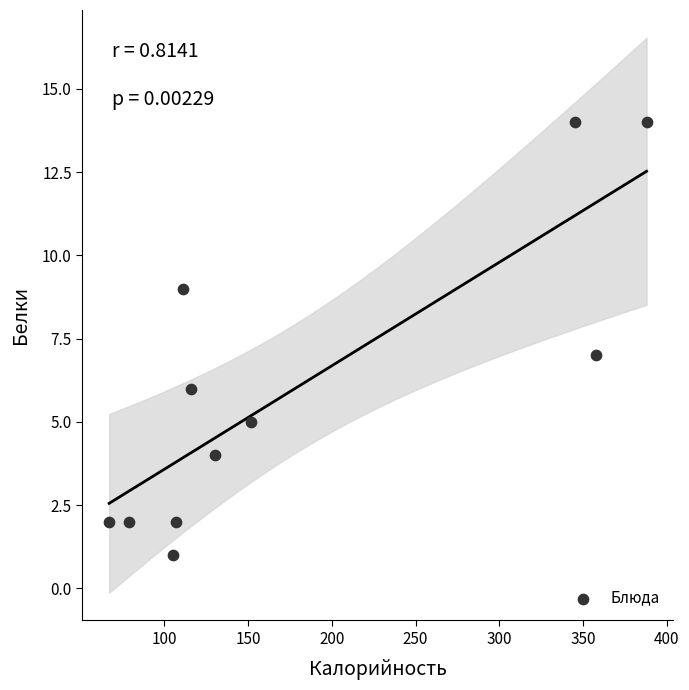

What is the range of X values (max minus min)?

321